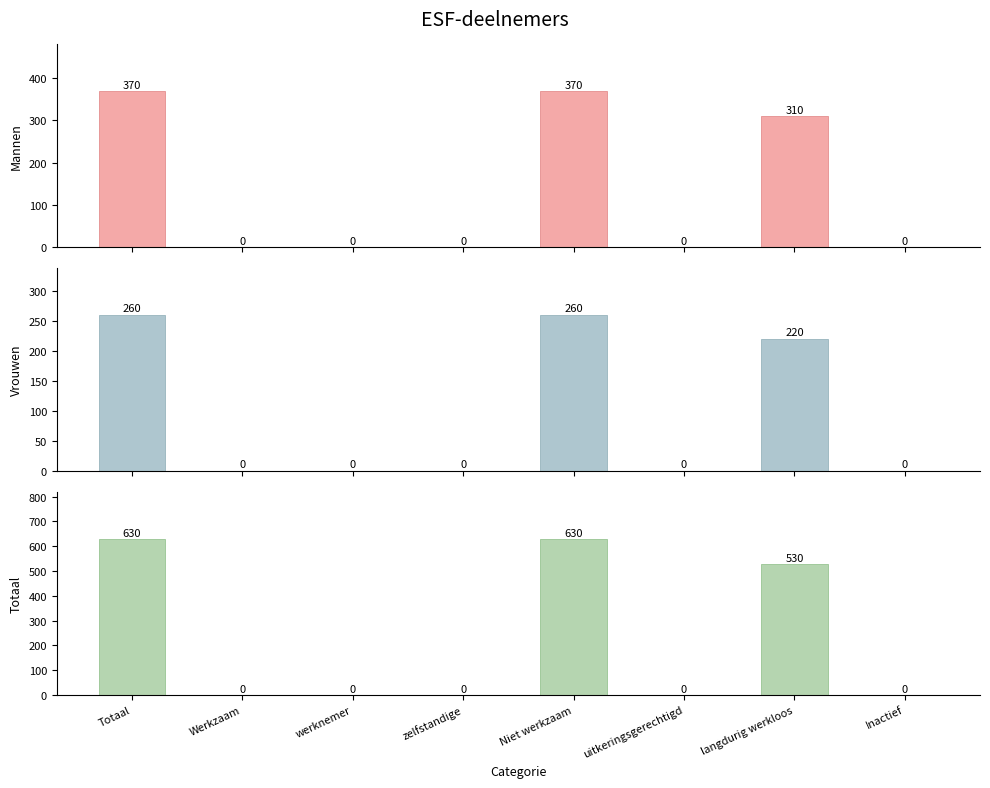

Reading left to right, extract all data points from this chart.

Mannen: 370	0	0	0	370	0	310	0
Vrouwen: 260	0	0	0	260	0	220	0
Totaal: 630	0	0	0	630	0	530	0